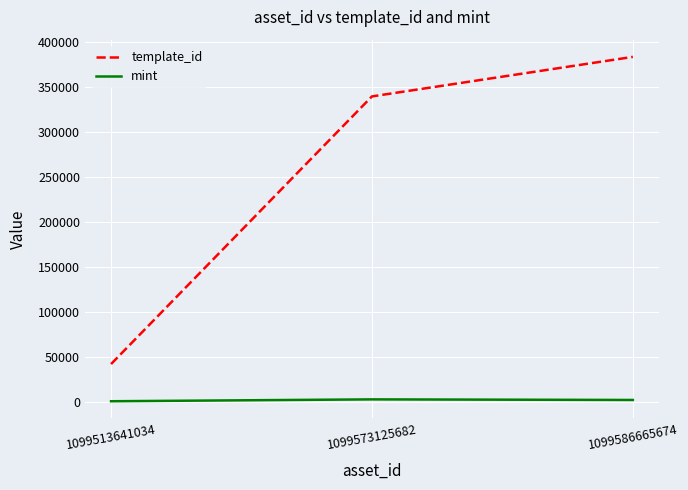

What is the total value across all series at 1099573125682?

342481